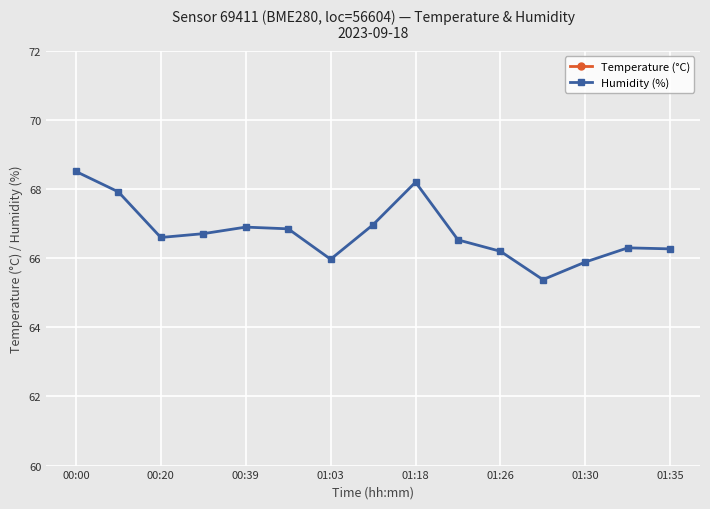

What is the difference between the second highest and minimum values in the Temperature (°C) series?

0.4